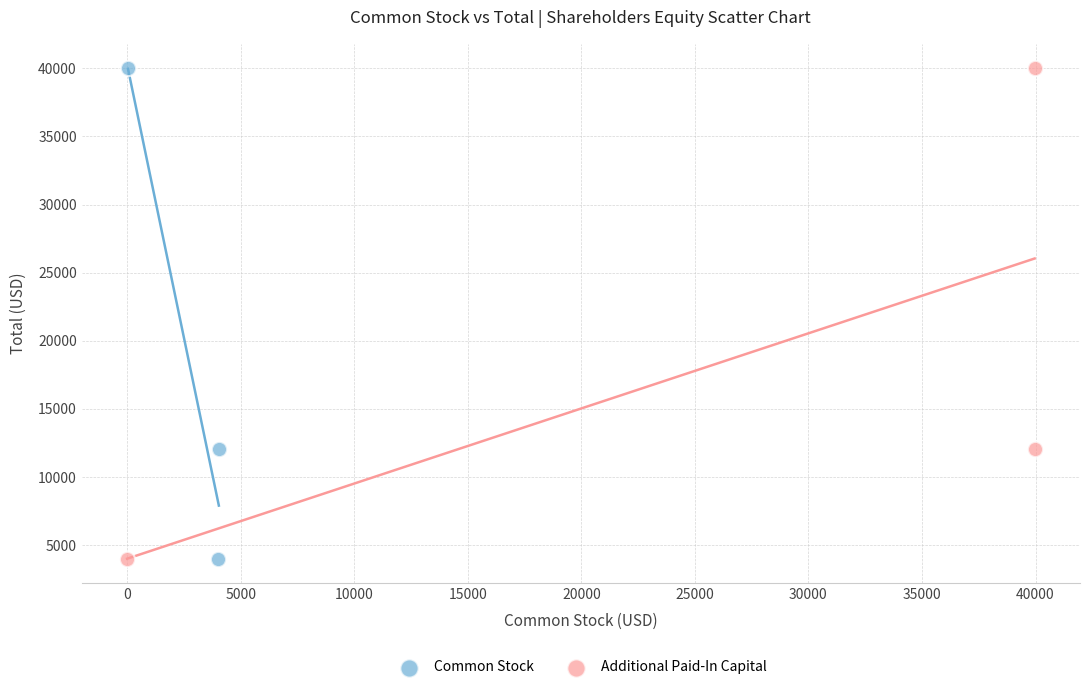

What are all the series names shown in the legend?

Common Stock, Additional Paid-In Capital